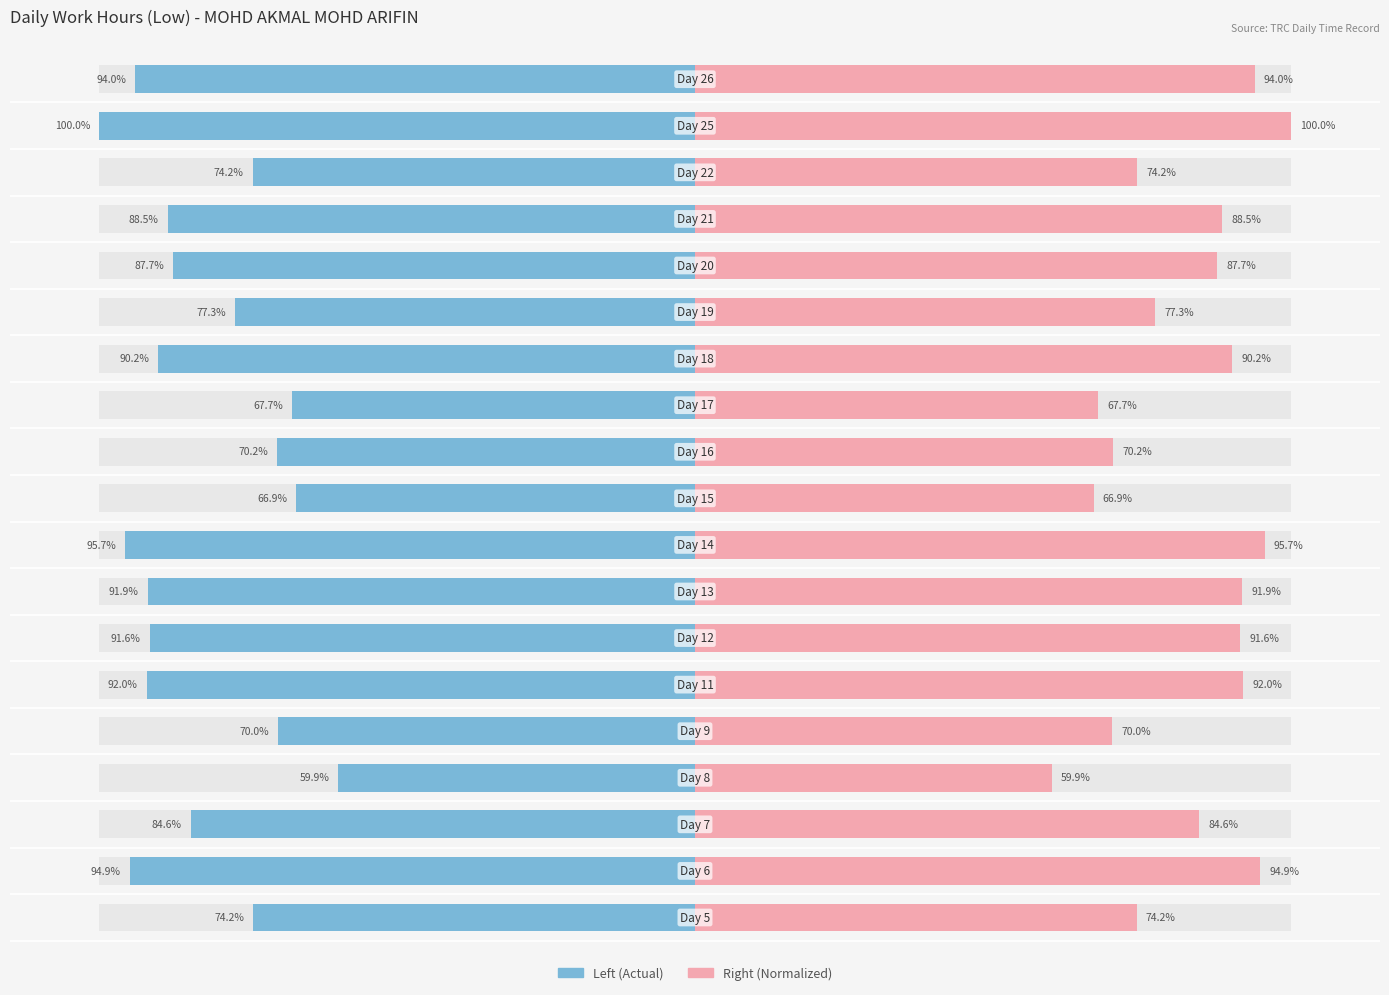

List the series in order of their overall mean, highest first.

Normalized Hours, Actual Hours